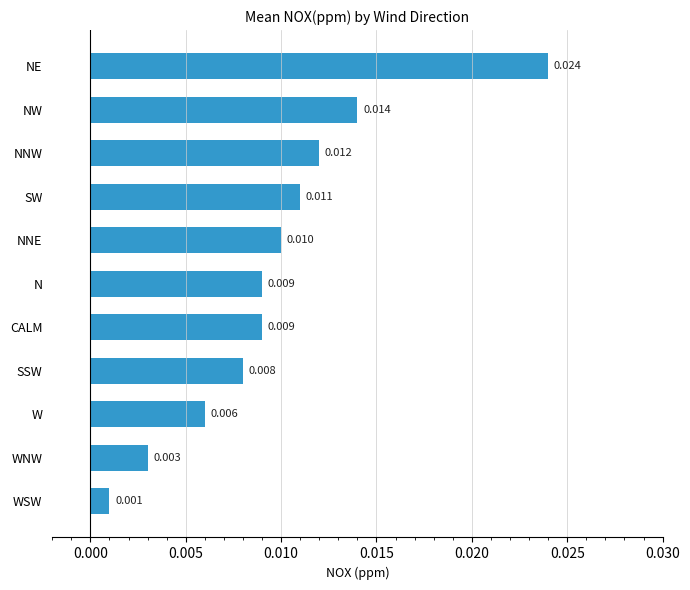

At which category does the chart reach its peak across all series?

NE